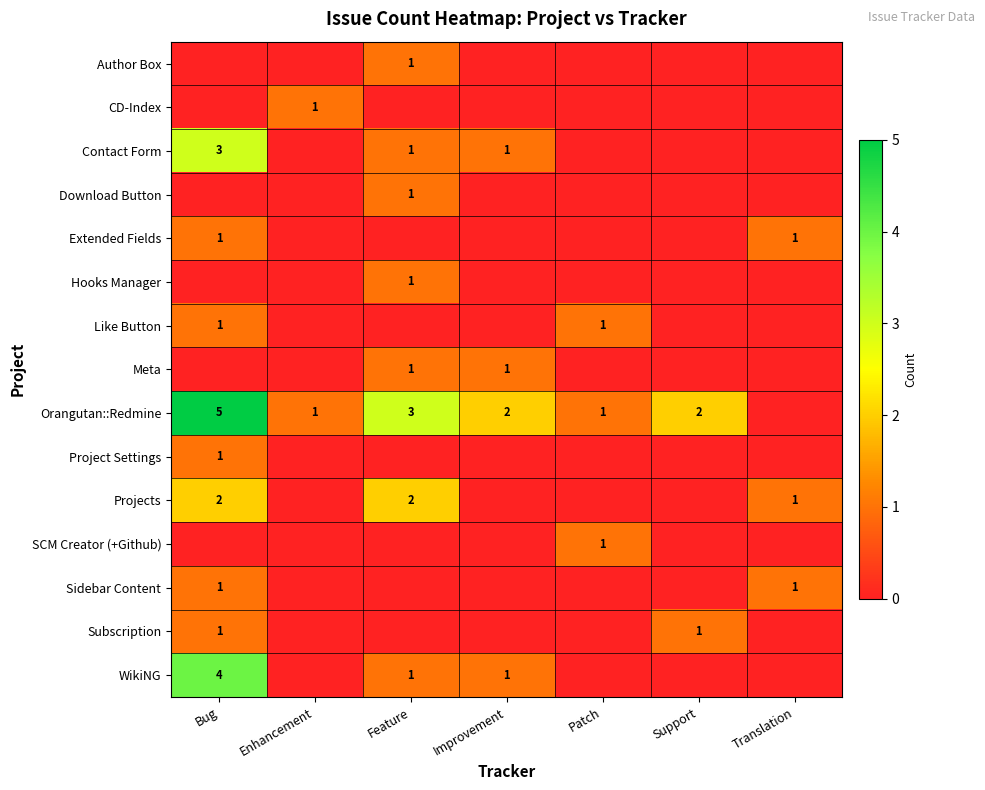

The Meta series shows 0 at Feature. True or false?

False